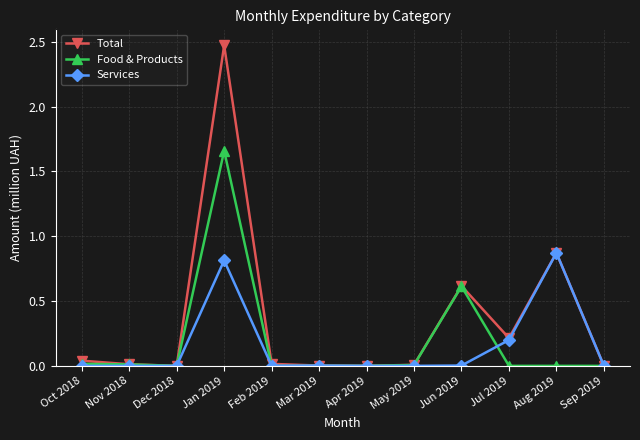

At which category does the chart reach its peak across all series?

Jan 2019